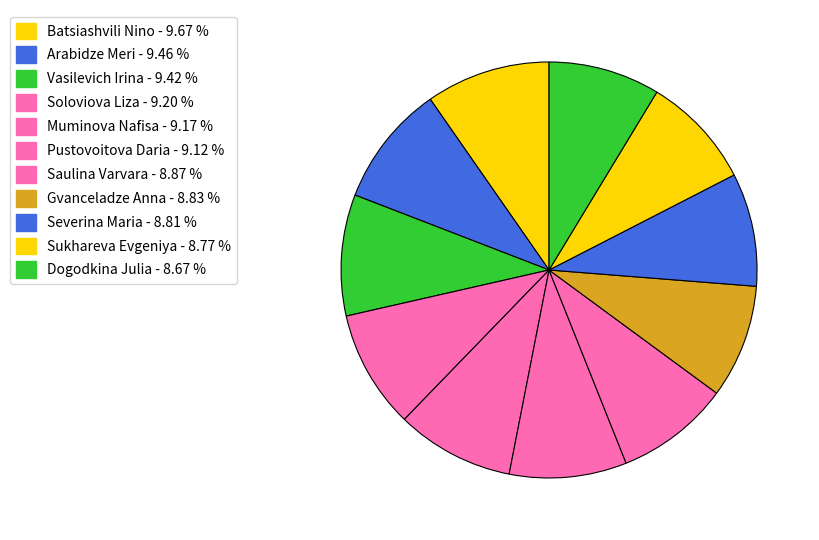

Is it true that Muminova Nafisa is 1% of the pie?

False